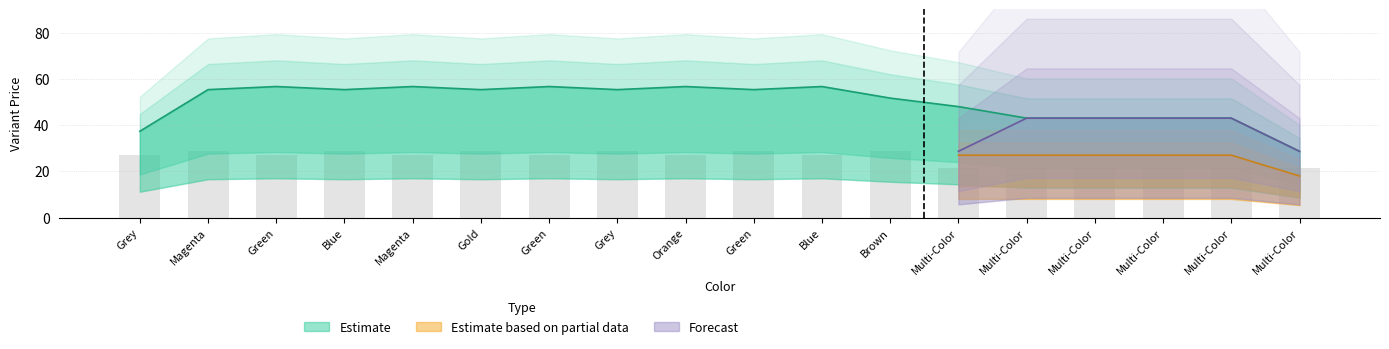

How many data points in Forecast are above 0?

6